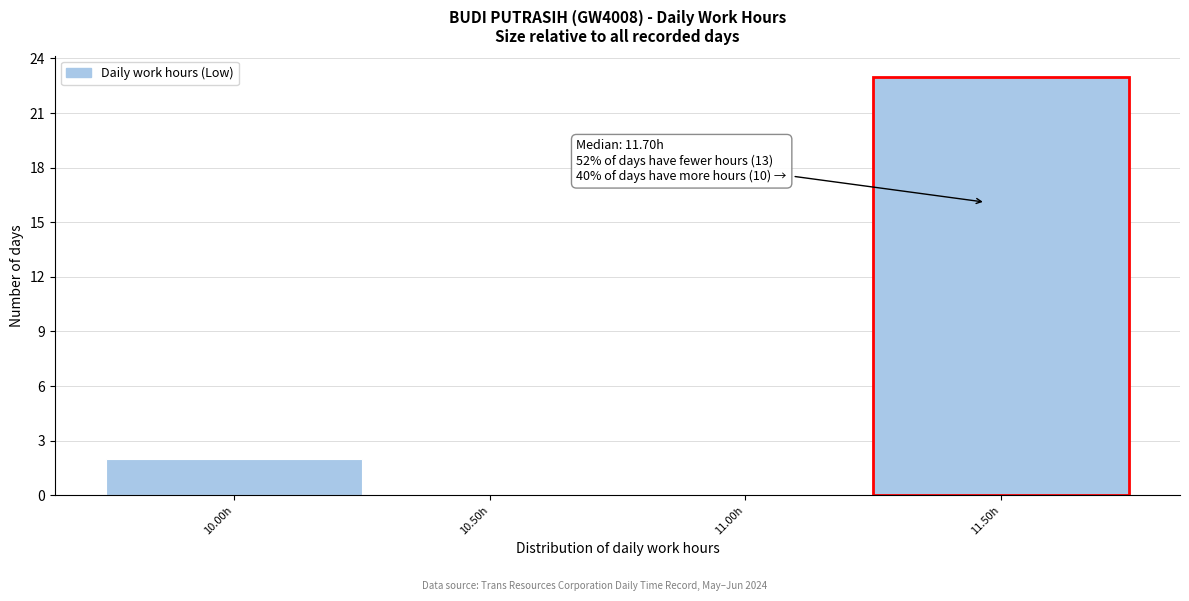

Reading left to right, what are all the values shown in this chart?

10.00h=2	10.50h=0	11.00h=0	11.50h=23